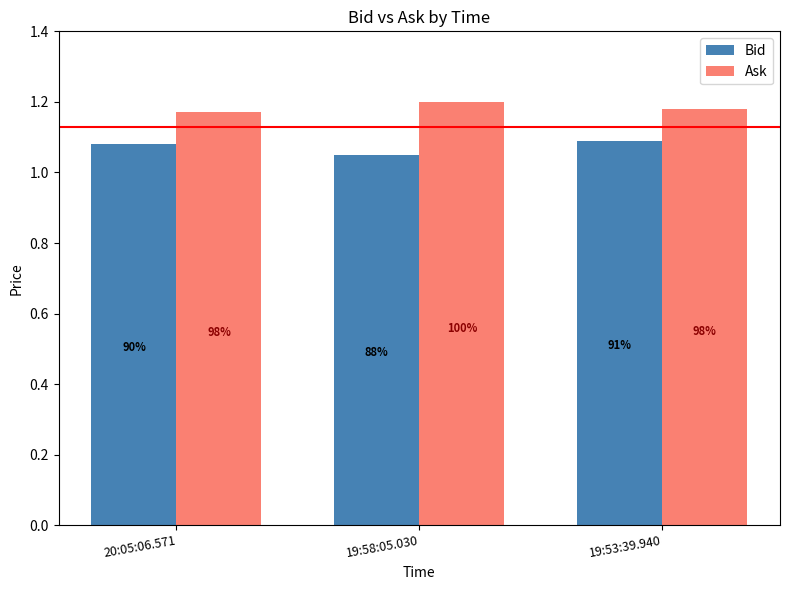

Rank the series by their maximum value, from lowest to highest.

Bid, Ask